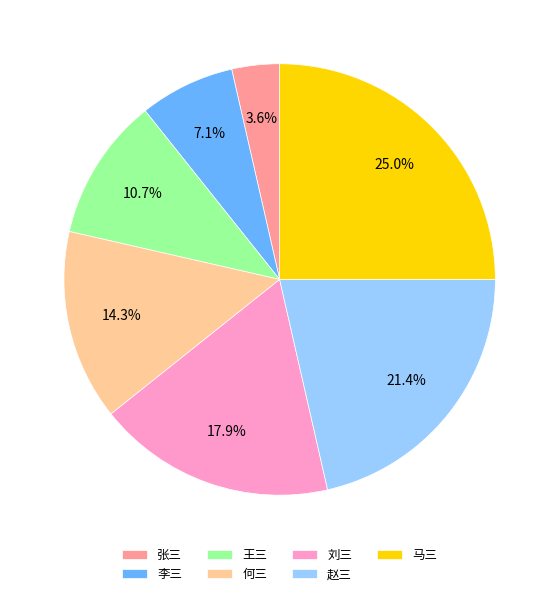

What is the smallest slice in the pie chart?

张三